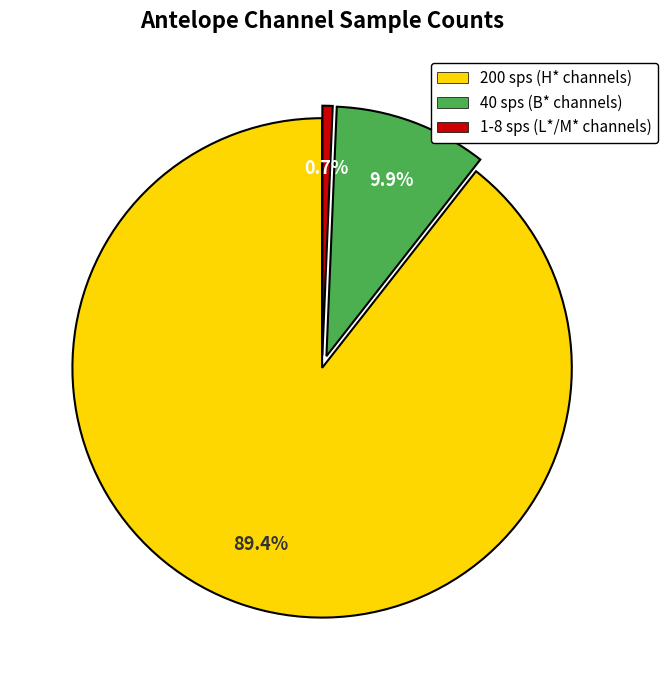

Which category has the biggest portion of the pie?

200 sps (H* channels)